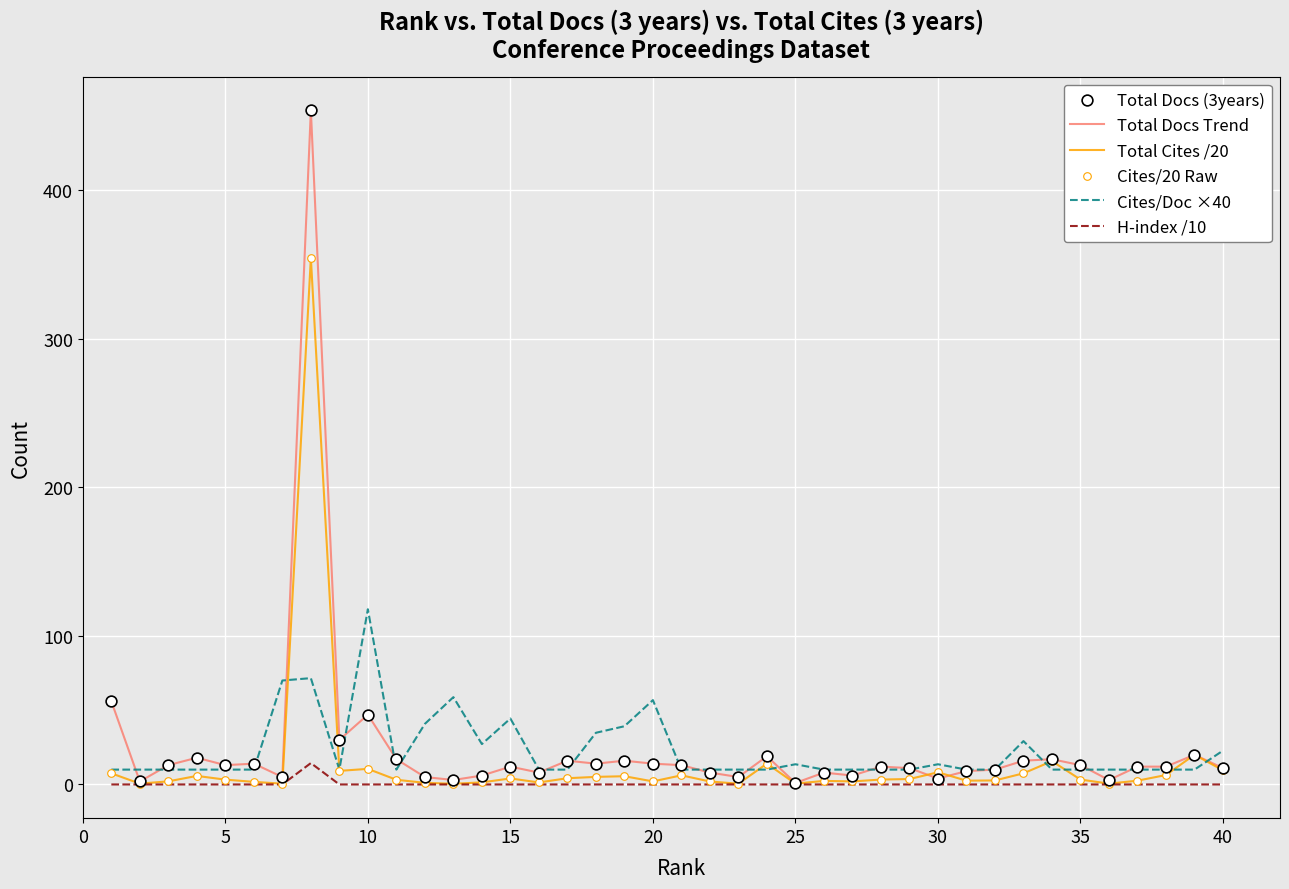

List the series in order of their peak value, lowest first.

H-index /10, Cites/Doc ×40, Total Cites /20, Total Docs Trend